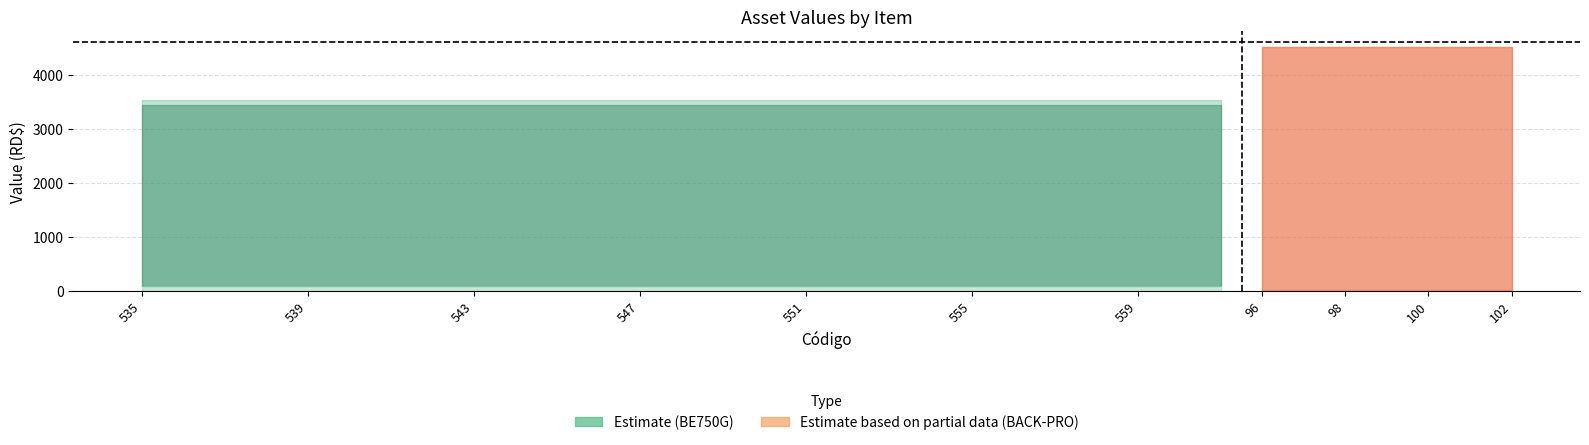

What is the approximate value of Valor Bien. at 542?

3532.1